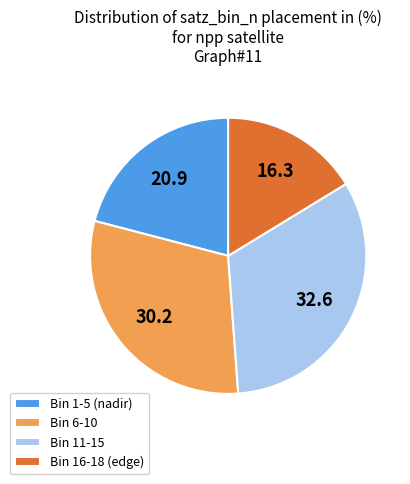

Is there a majority slice in this chart?

No